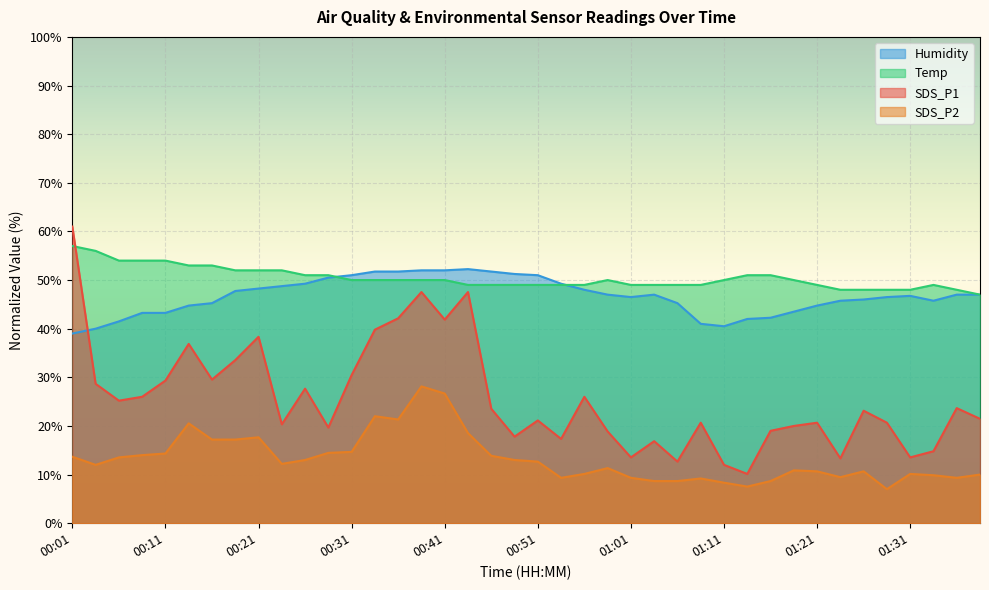

At which label is Humidity closest to 45?

00:14